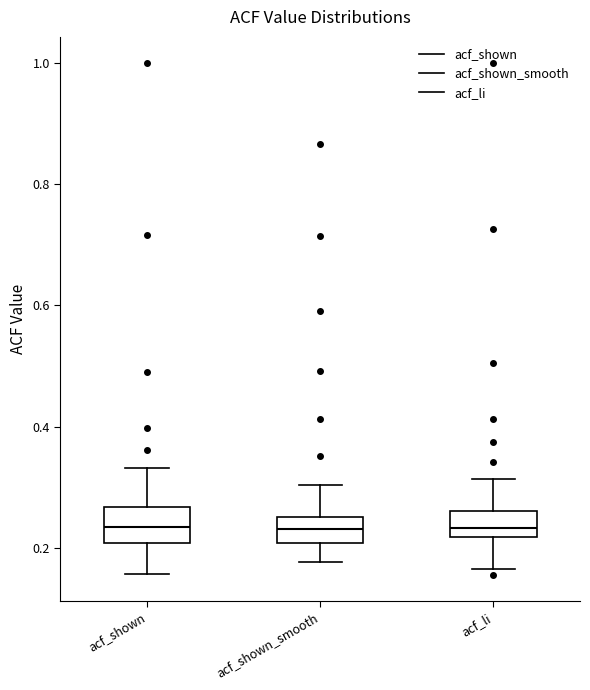

Reading left to right, transcribe this box plot: for each box, give where its median line is, the range the box spans, and where its two whiskers end, as read against the y-axis. The values are not printed on the chart, so give them approximately, as read against the axis.

acf_shown: median 0.24, box 0.20 to 0.26, whiskers 0.16 to 0.34
acf_shown_smooth: median 0.24, box 0.20 to 0.26, whiskers 0.18 to 0.30
acf_li: median 0.24, box 0.22 to 0.26, whiskers 0.16 to 0.32